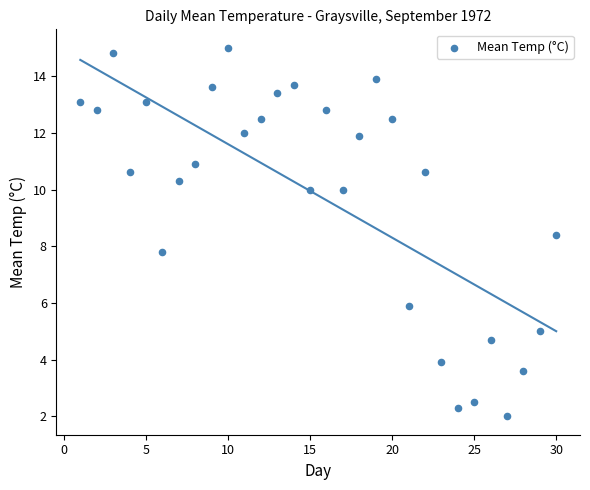

What Y value in the scatter plot is closest to 8?

7.8